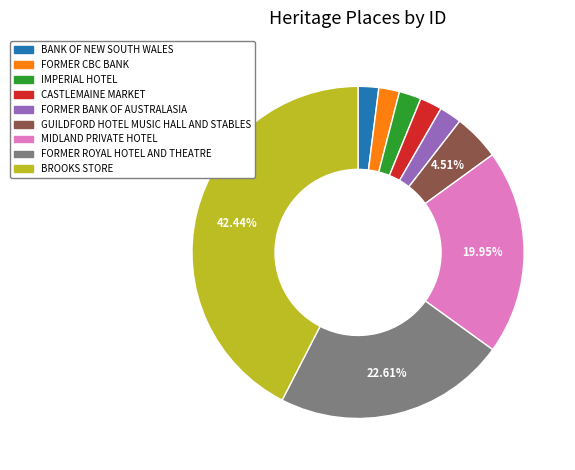

Does FORMER ROYAL HOTEL AND THEATRE account for over 50% of the chart?

No